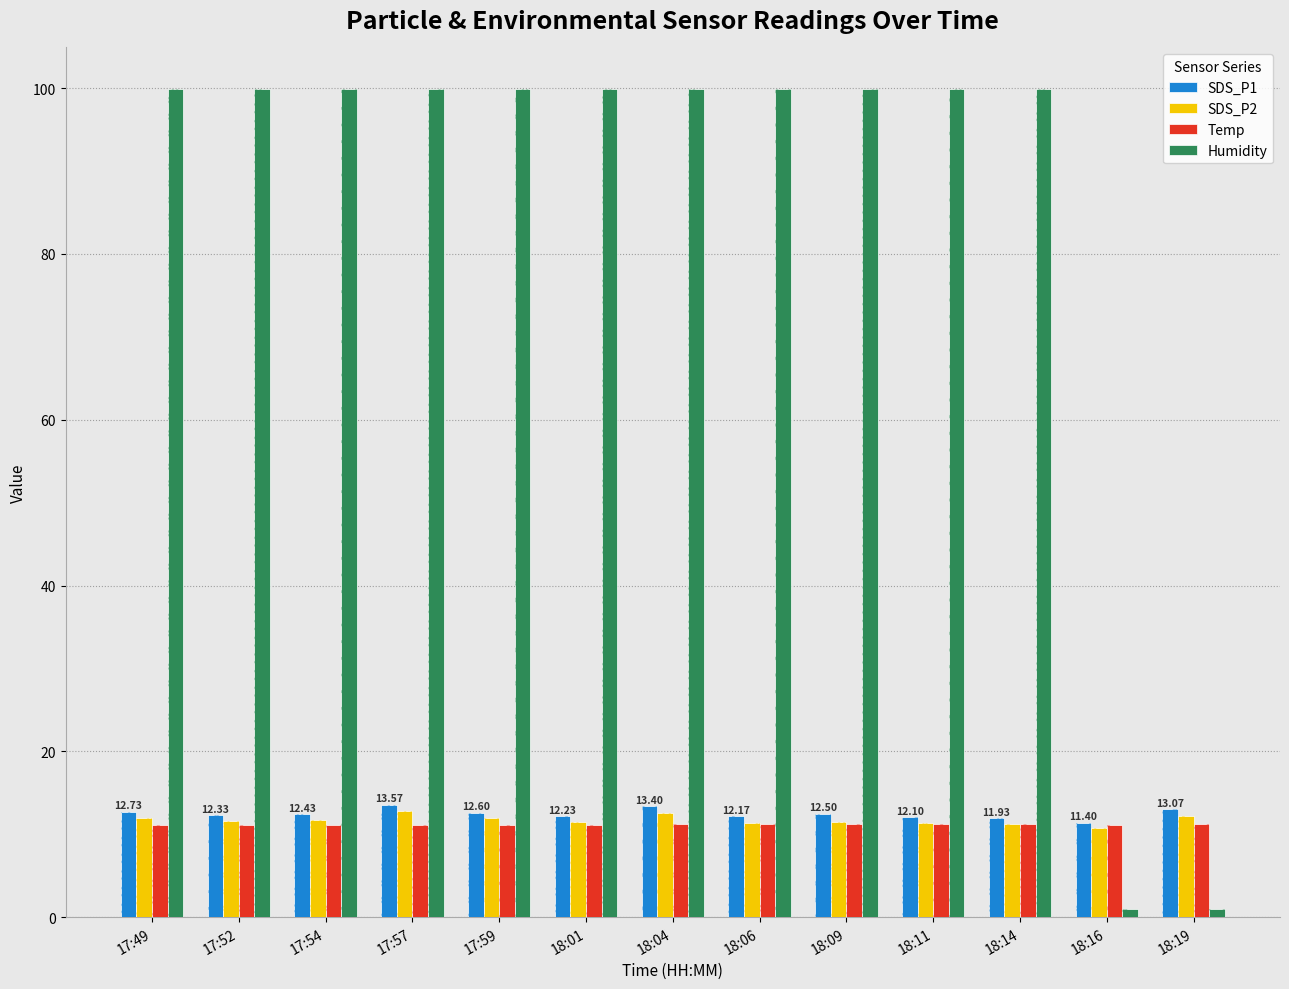

At which category does the chart reach its minimum across all series?

18:16